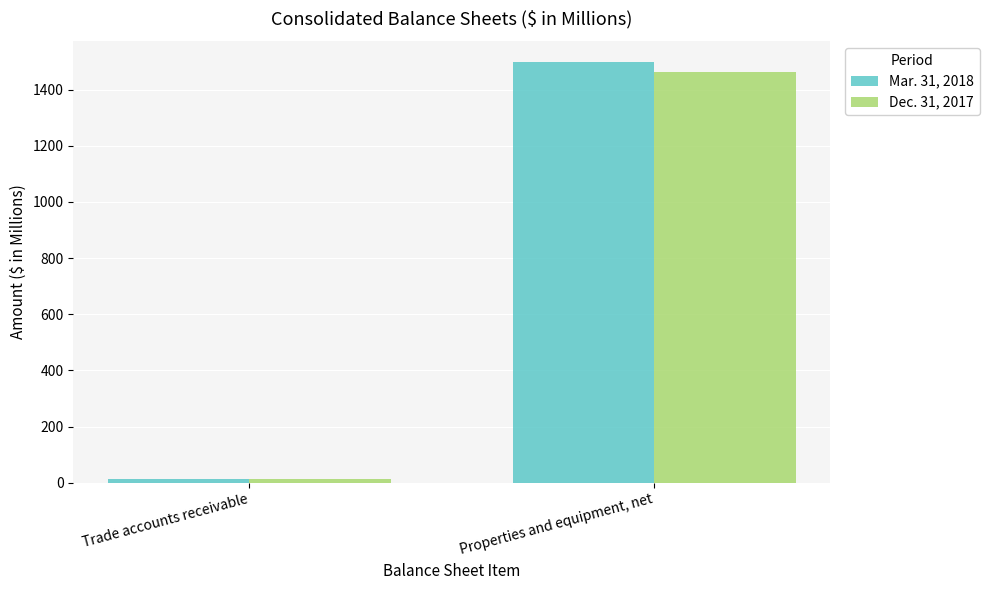

Reading left to right, transcribe all the data shown in this chart.

Mar. 31, 2018: 11.7	1497.9
Dec. 31, 2017: 11.7	1463.4